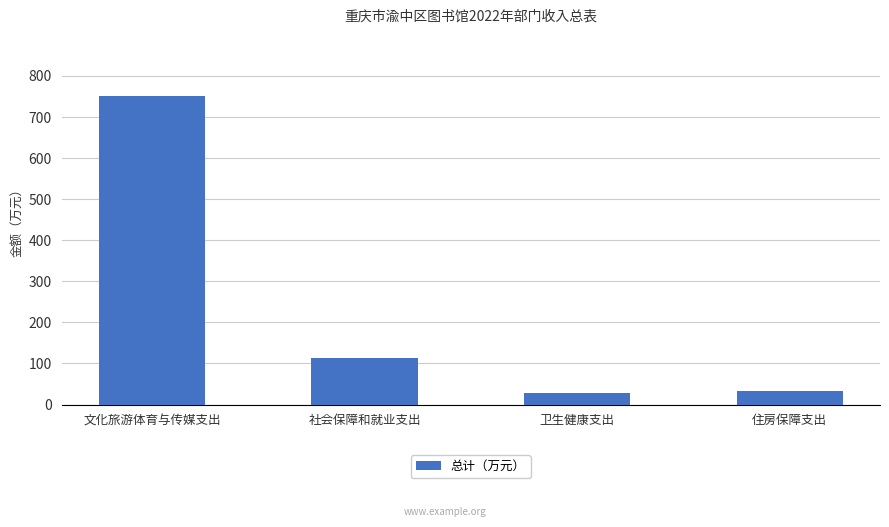

Which label corresponds to the largest value in the chart?

文化旅游体育与传媒支出